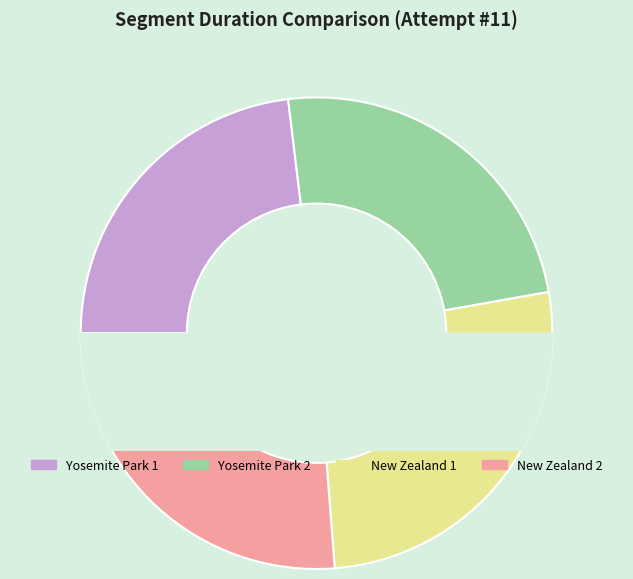

Does any single category account for the majority?

No